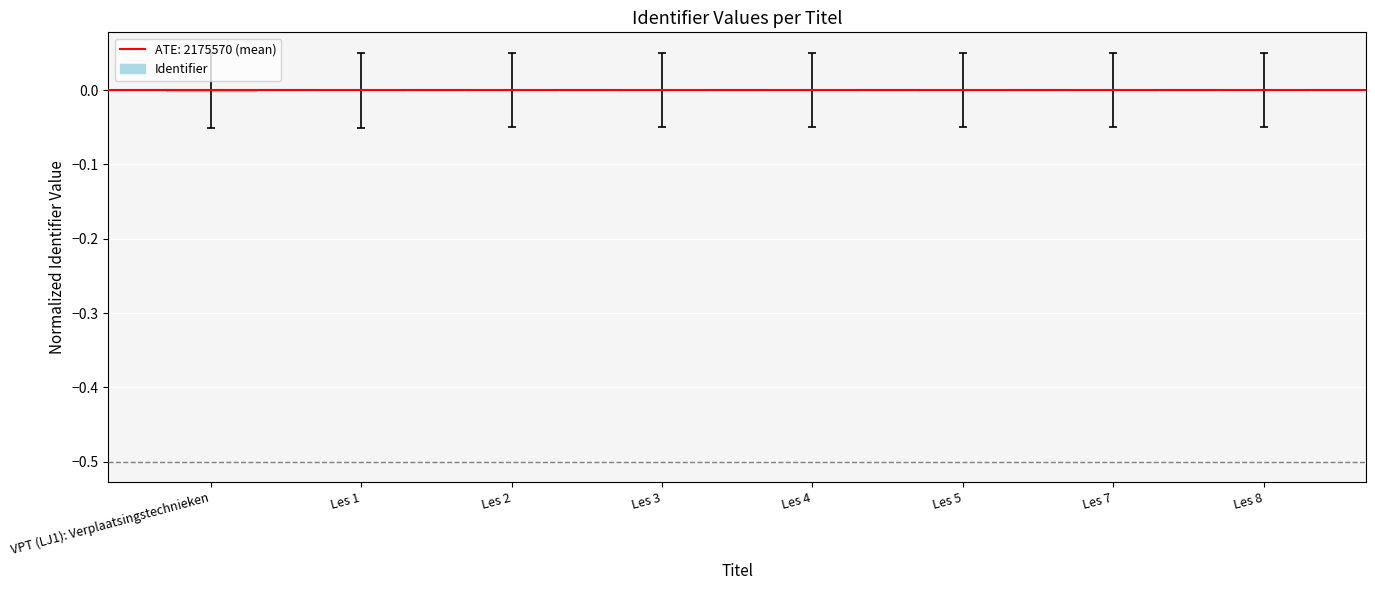

The chart shows a value of -0.0 at VPT (LJ1): Verplaatsingstechnieken. True or false?

True